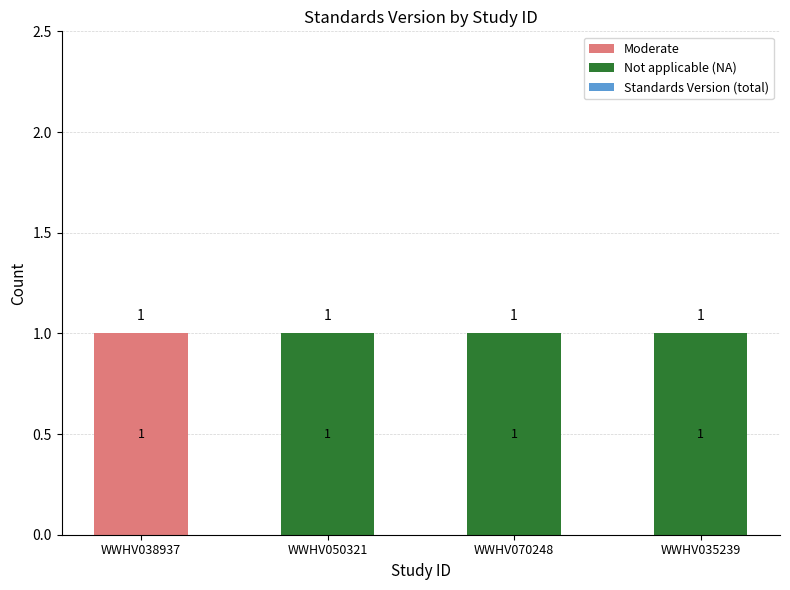

True or false: Moderate has a value of 1 at WWHV038937.

True